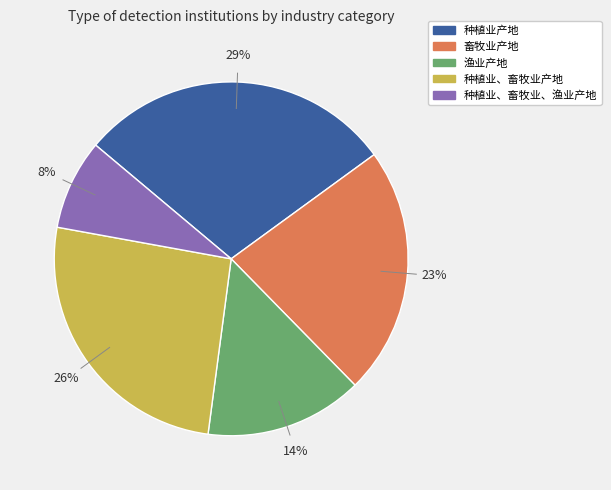

How many segments does this pie chart have?

5